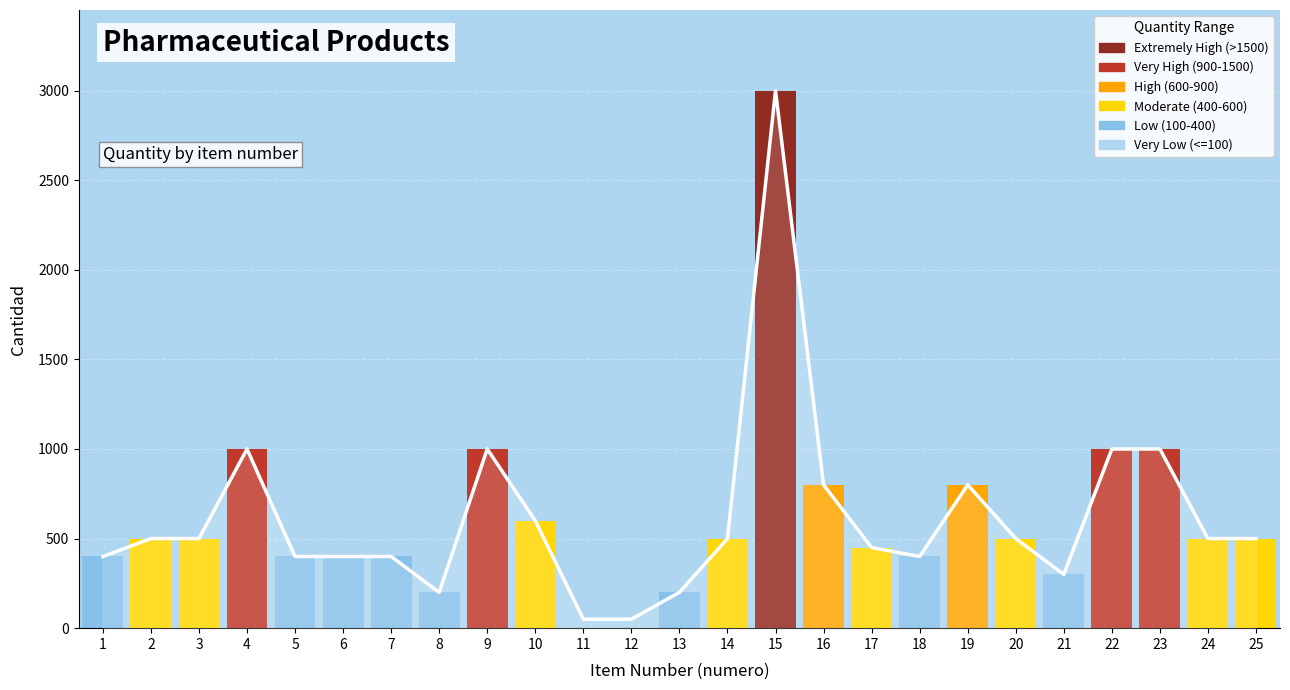

List the labels in order of value, largest first.

15, 4, 9, 22, 23, 16, 19, 10, 2, 3, 14, 20, 24, 25, 17, 1, 5, 6, 7, 18, 21, 8, 13, 11, 12